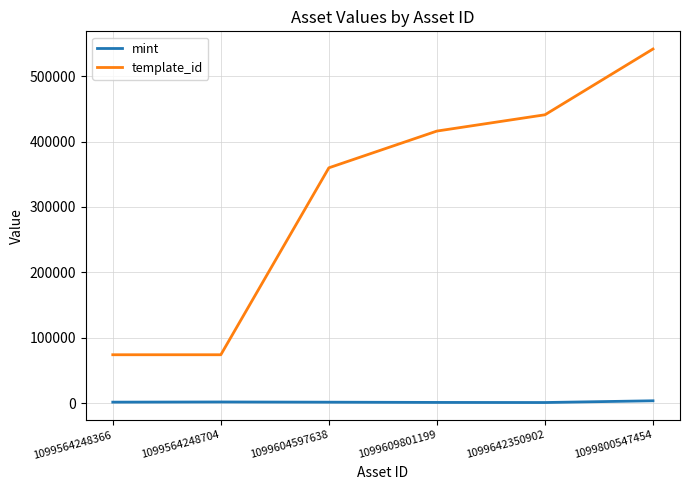

Is the value of mint at 1099642350902 greater than the value of template_id at 1099564248704?

No